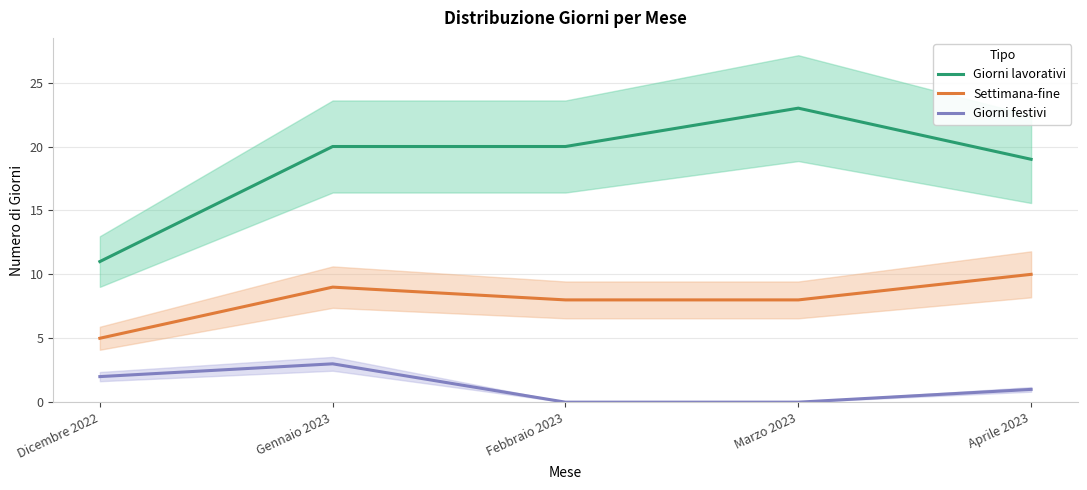

Reading left to right, what are all the values shown in this chart?

Giorni lavorativi: Dicembre 2022=11	Gennaio 2023=20	Febbraio 2023=20	Marzo 2023=23	Aprile 2023=19
Settimana-fine: Dicembre 2022=5	Gennaio 2023=9	Febbraio 2023=8	Marzo 2023=8	Aprile 2023=10
Giorni festivi: Dicembre 2022=2	Gennaio 2023=3	Febbraio 2023=0	Marzo 2023=0	Aprile 2023=1